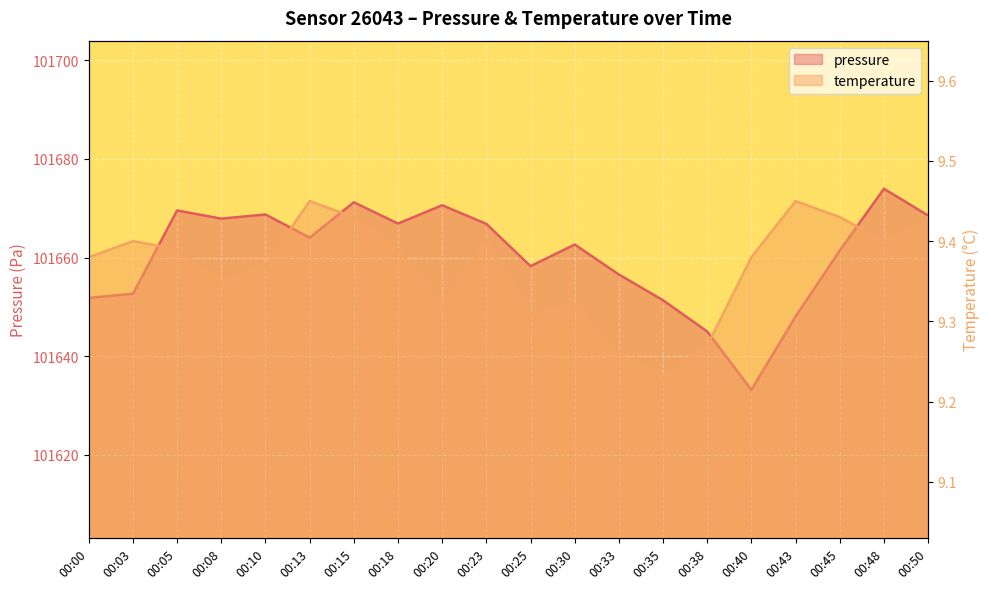

True or false: temperature and pressure cross at least once.

False